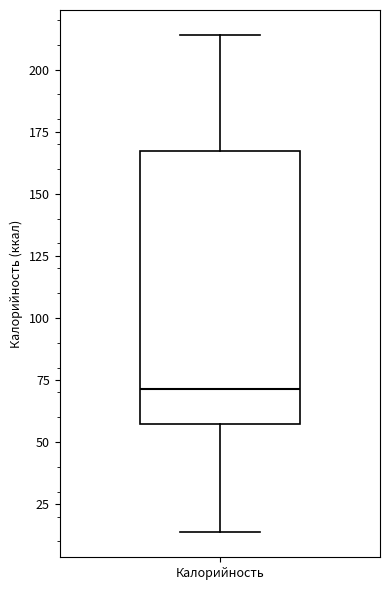

Transcribe this box plot: give where the median line is, the range the box spans, and where the two whiskers end, as read against the y-axis. The values are not printed on the chart, so give them approximately, as read against the axis.

median 70, box 55 to 165, whiskers 15 to 215